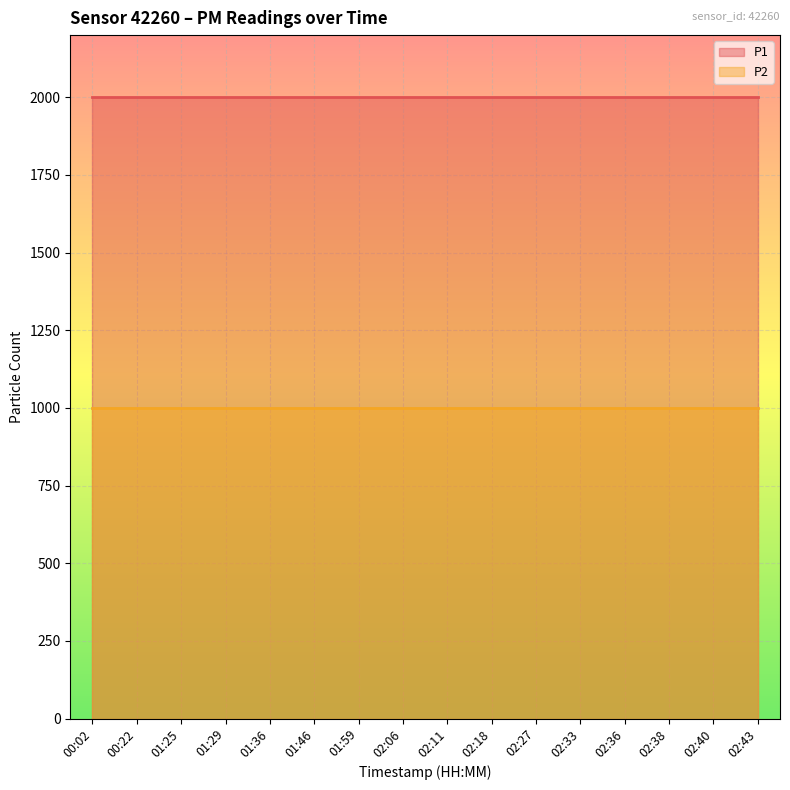

What are all the series names shown in the legend?

P1, P2